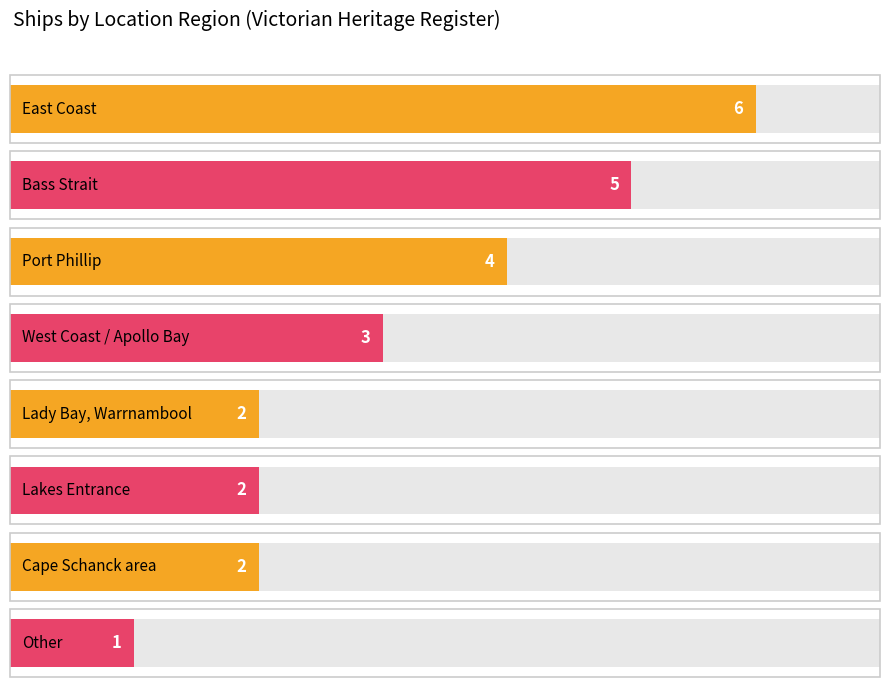

How many bars are there in total?

8